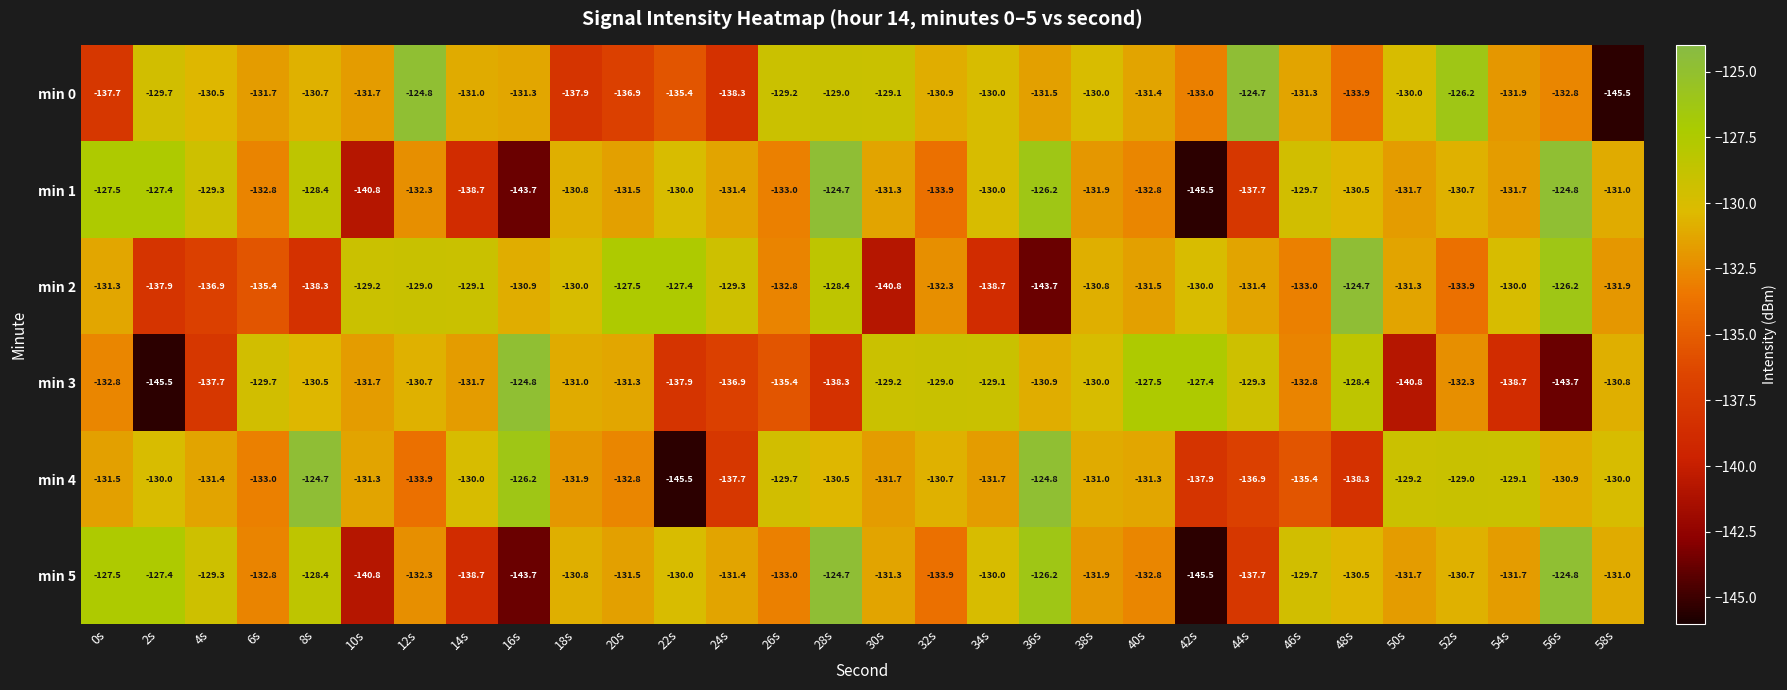

Which series changed the most between 8s and 44s?

min 4